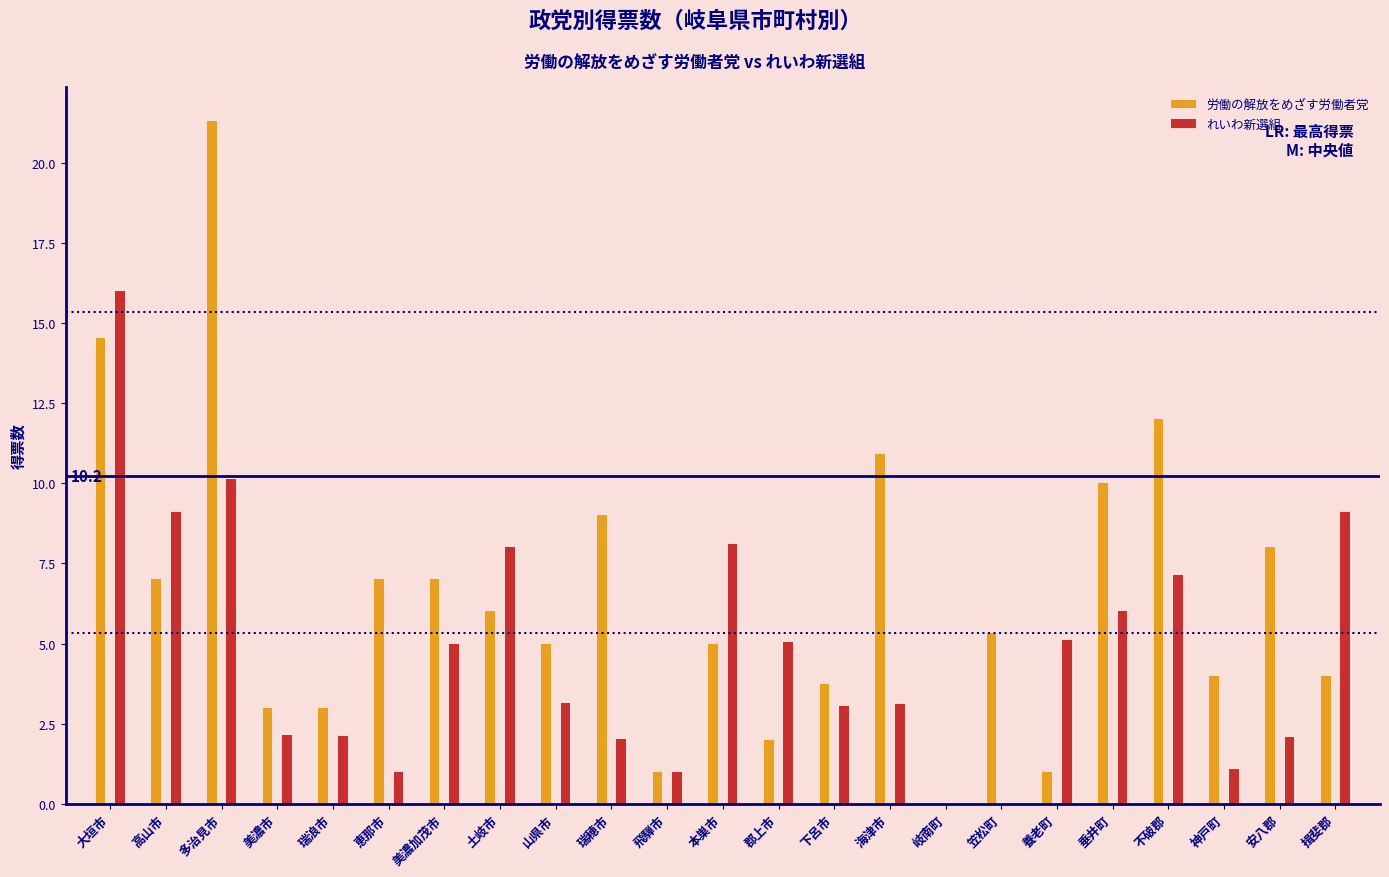

What is the total value across all series at 飛騨市?

2.0